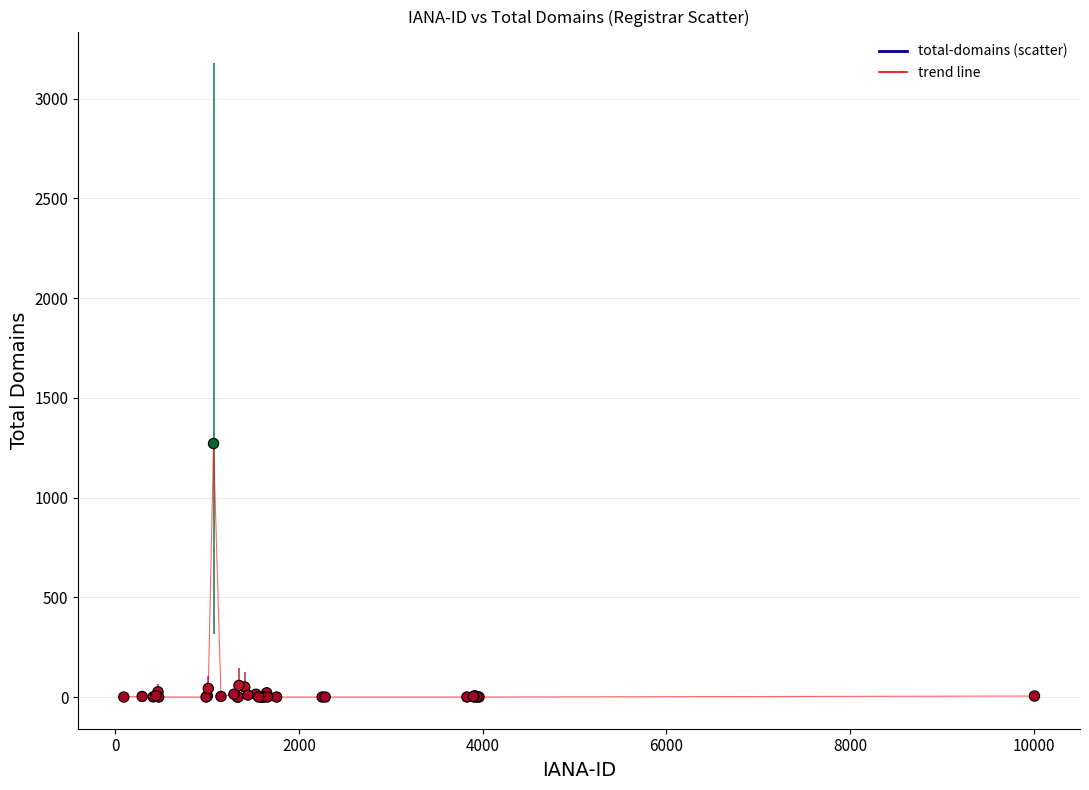

What is the greatest value displayed?

1271